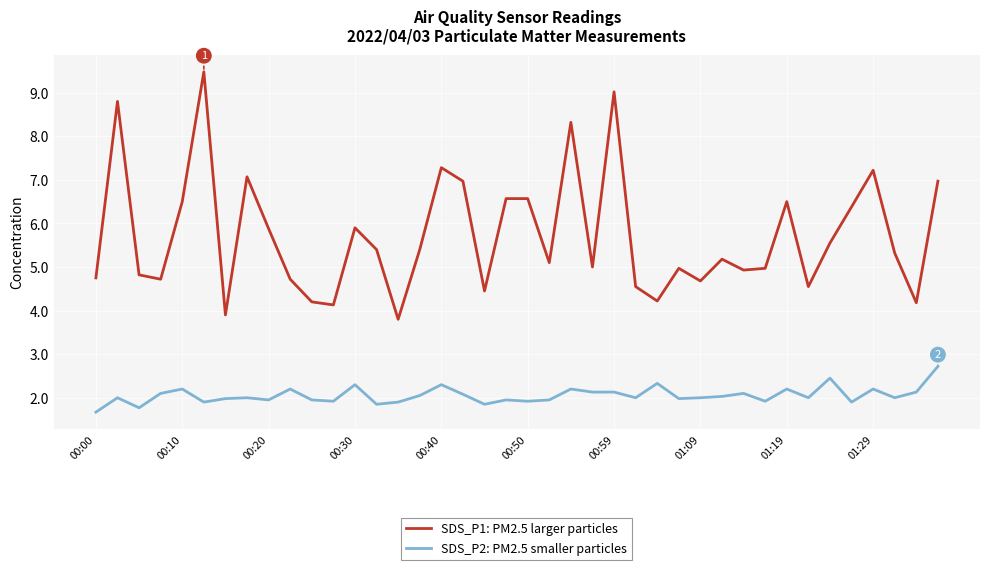

What is the maximum value shown in the chart?

9.5